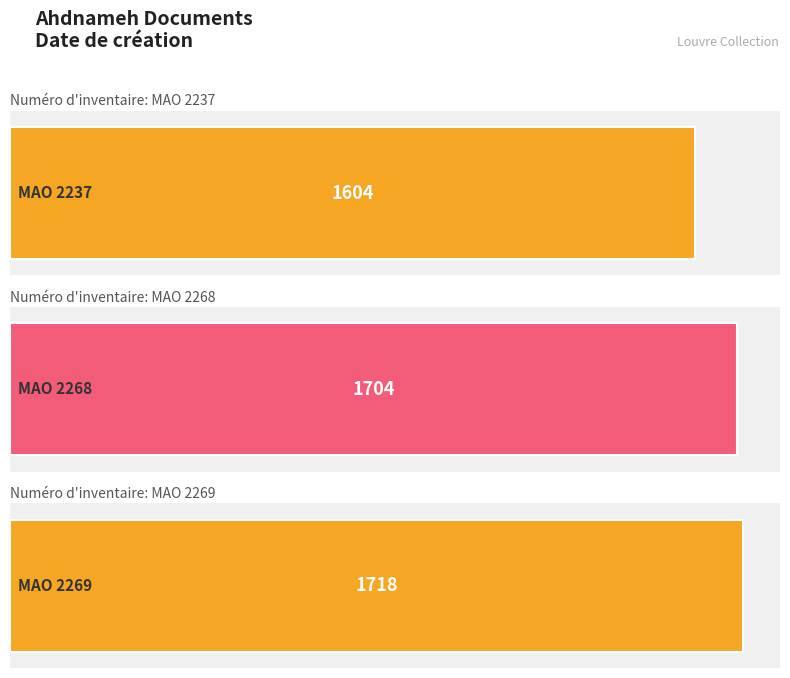

Count the number of values greater than 1704.

1